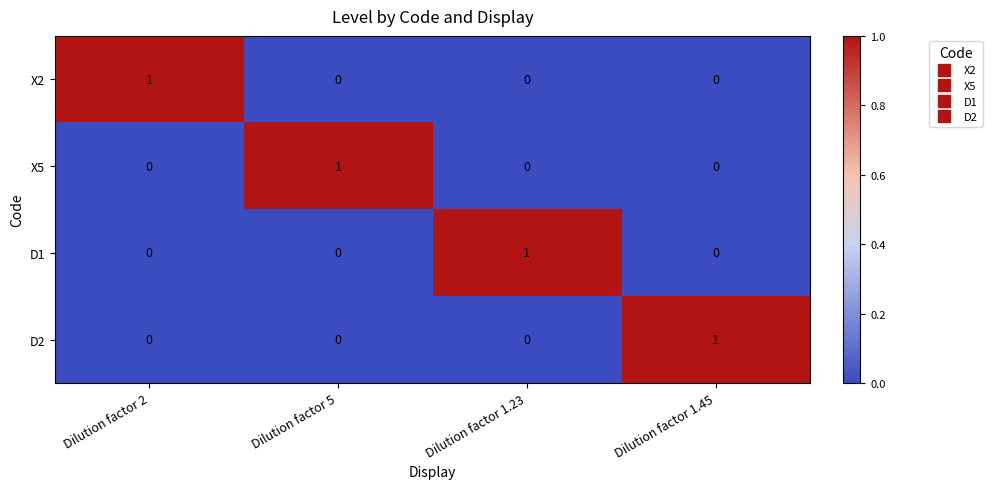

Is it true that X2 equals 0 at Dilution factor 1.23?

True